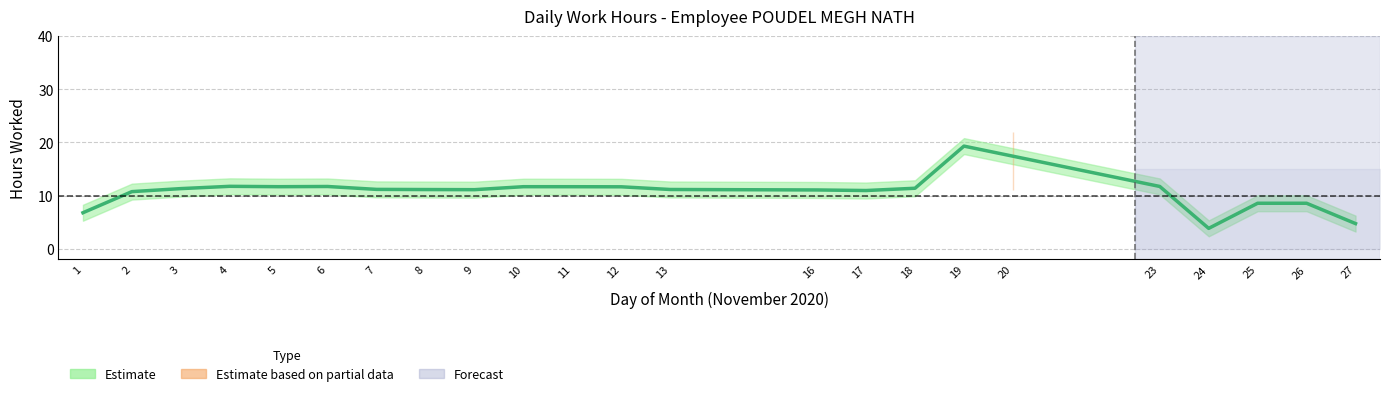

Which has a higher value, 2 or 11?

11